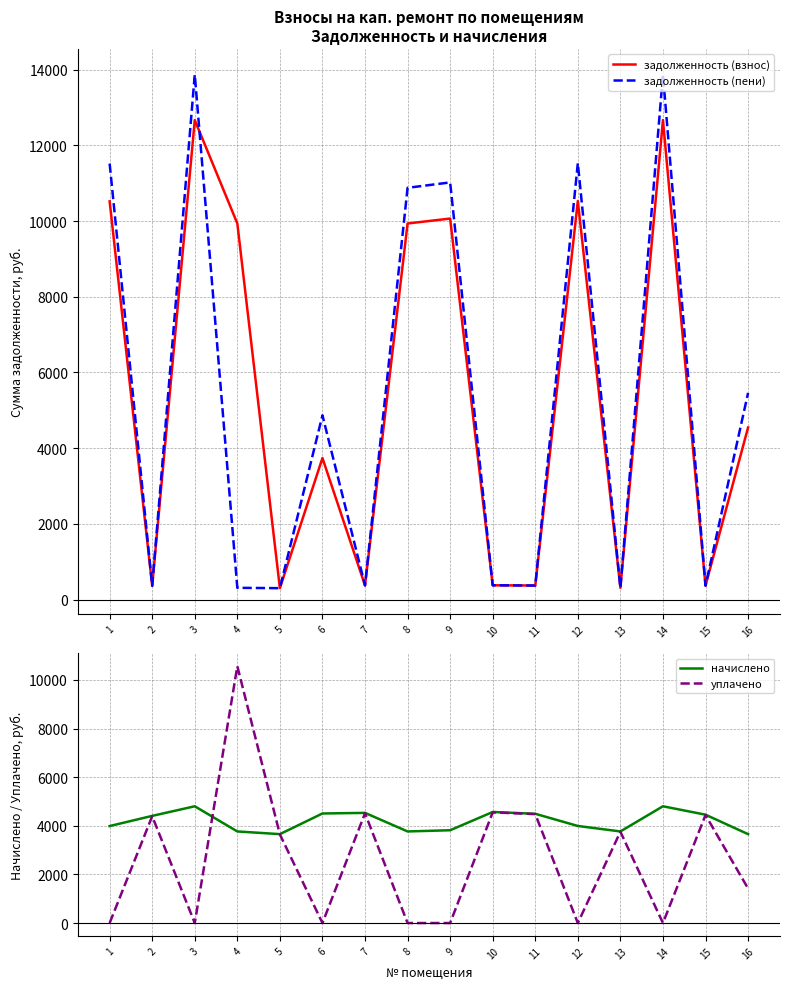

At which label does задолженность (взнос) first exceed 4547?

1